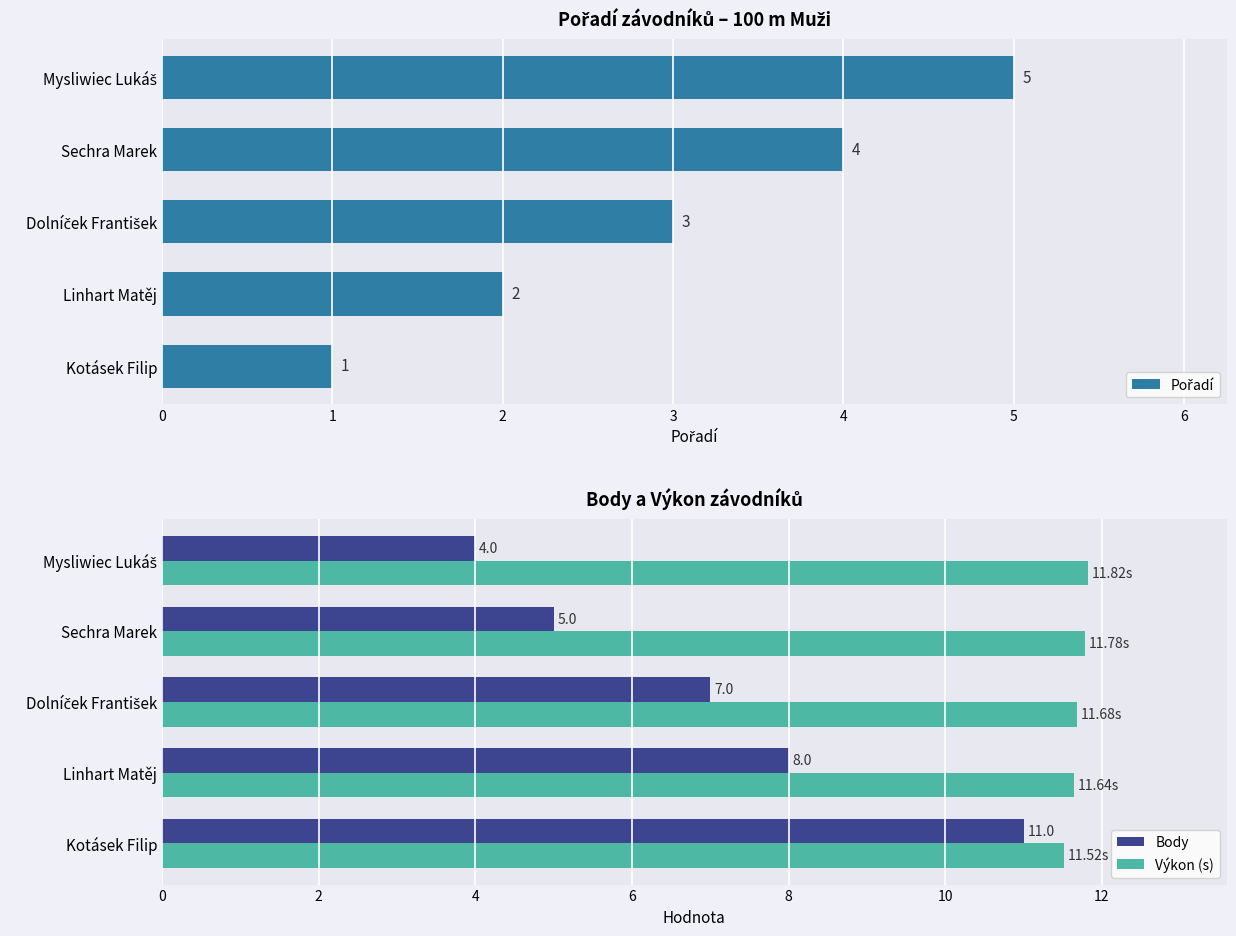

What is the sum of the Body values at Sechra Marek and Kotásek Filip?

16.0